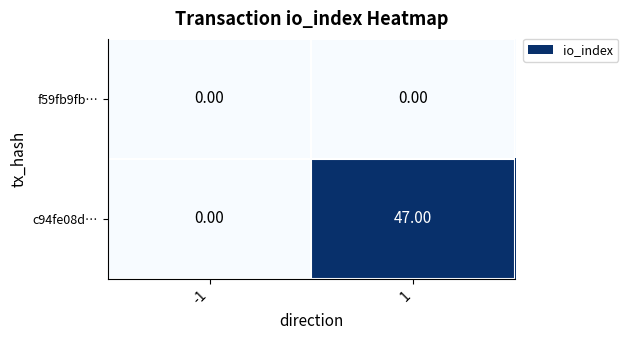

Count the number of categories in the chart.

2